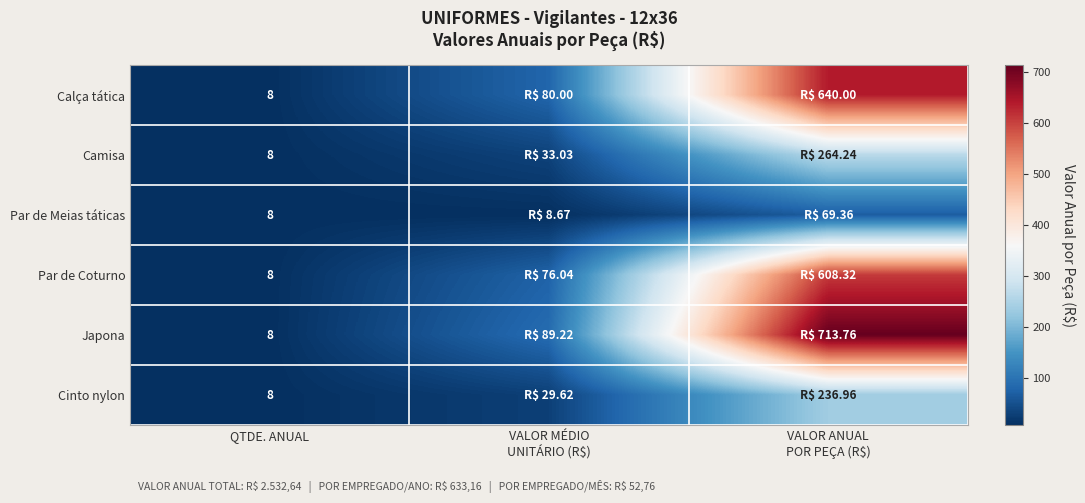

At how many categories does at least one series exceed 339?

1